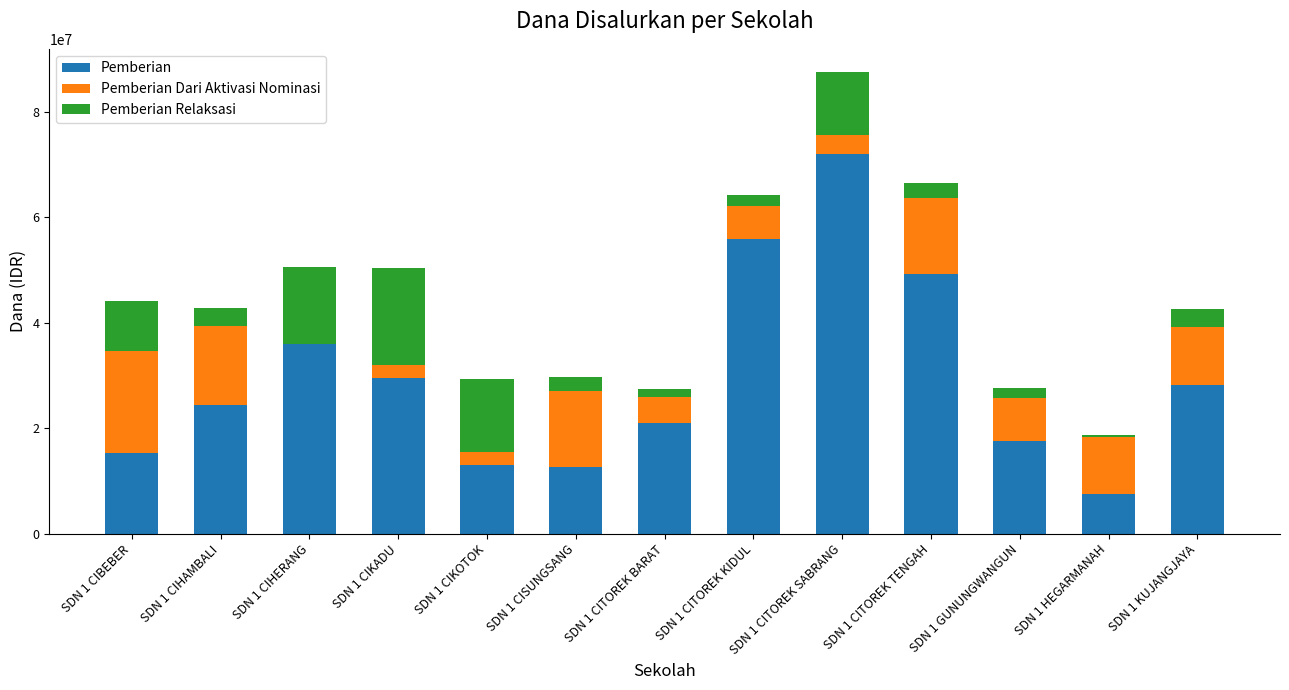

What is the sum of all Pemberian values?

381825000